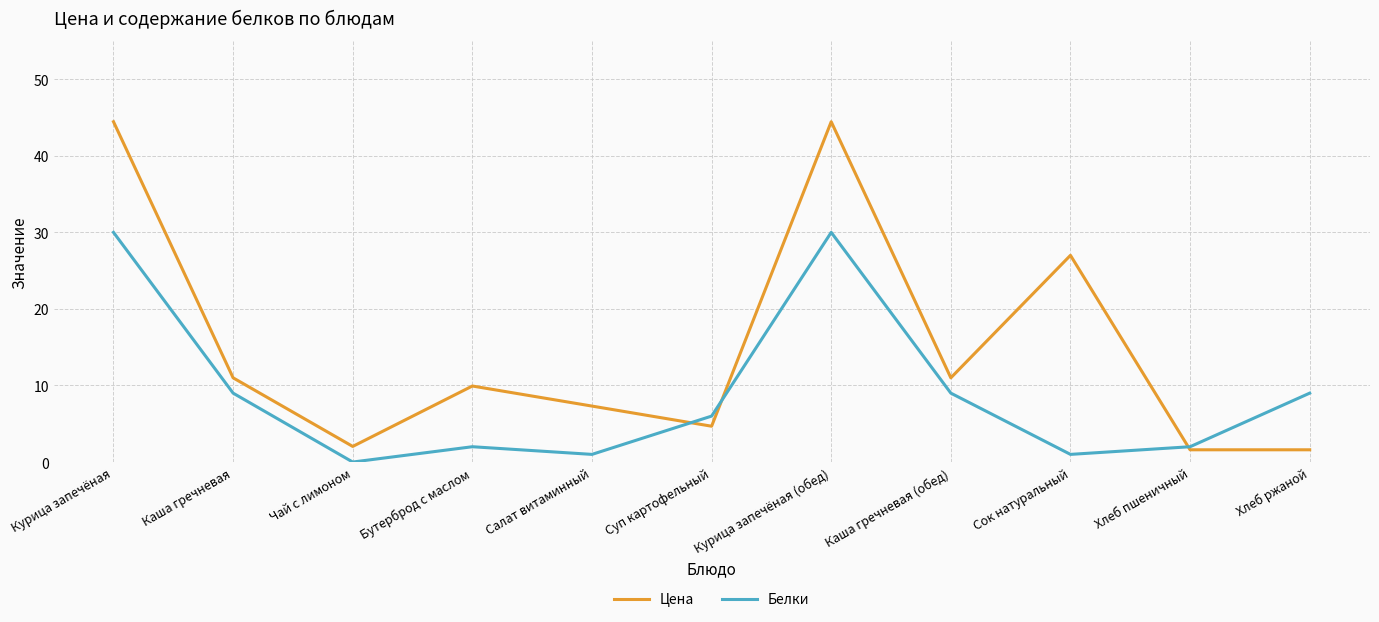

Where is the first local maximum for Цена?

Бутерброд с маслом